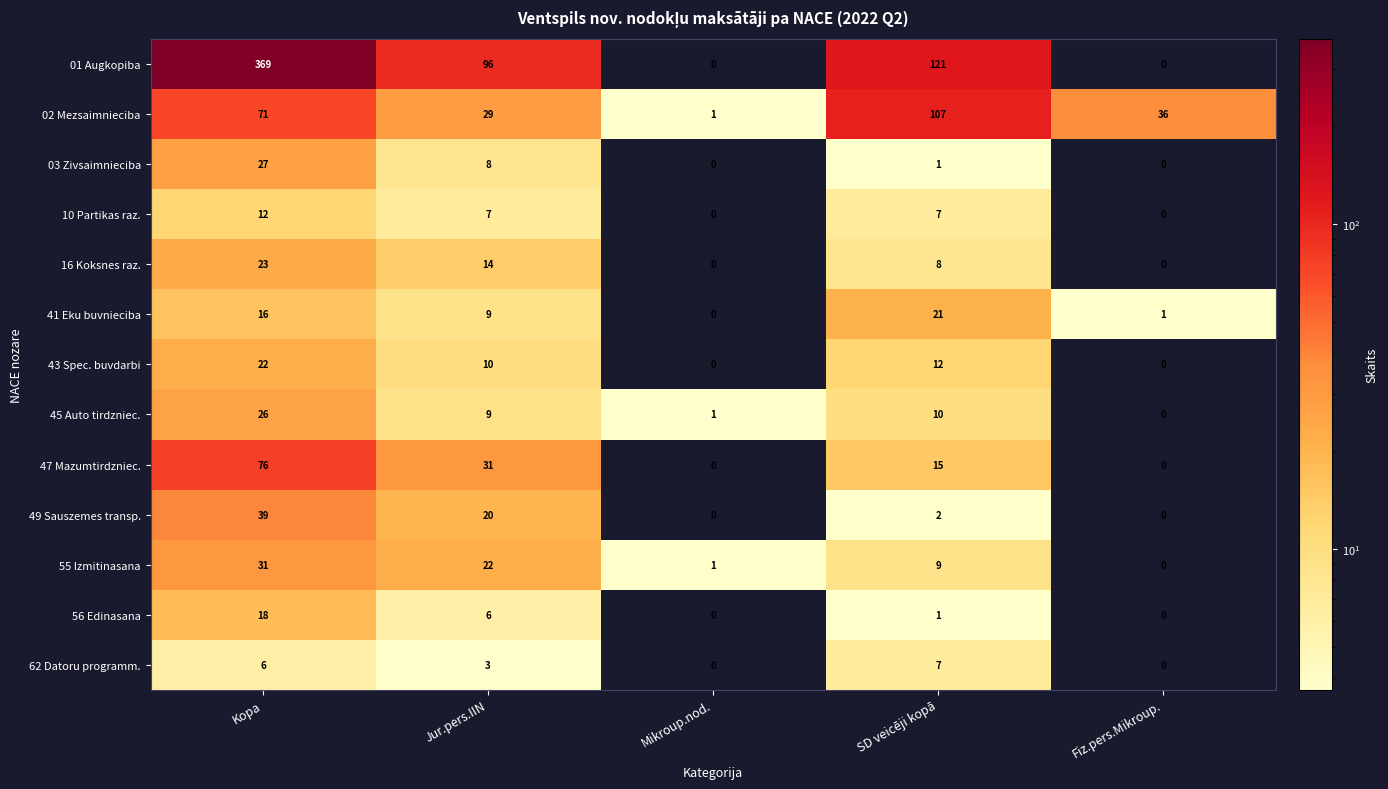

At which label does 47 Mazumtirdzniec. first exceed 15?

Kopa